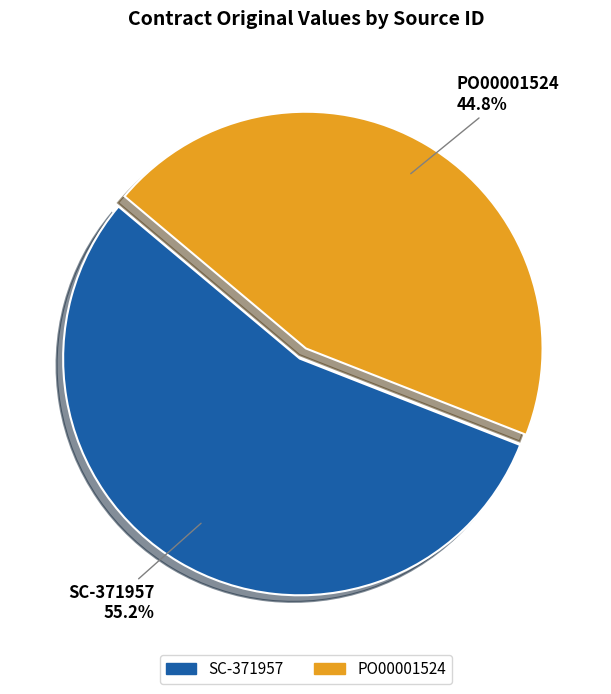

What is the majority slice?

SC-371957